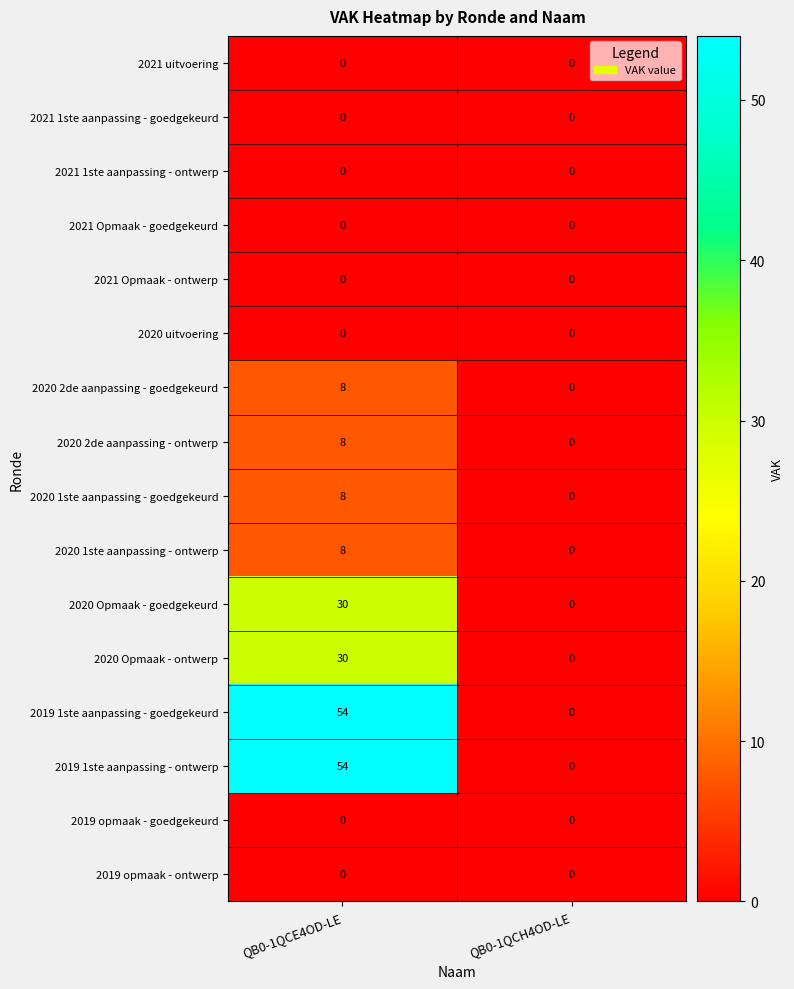

Is the value of 2019 opmaak - goedgekeurd at QB0-1QCH4OD-LE greater than the value of 2020 1ste aanpassing - goedgekeurd at QB0-1QCE4OD-LE?

No